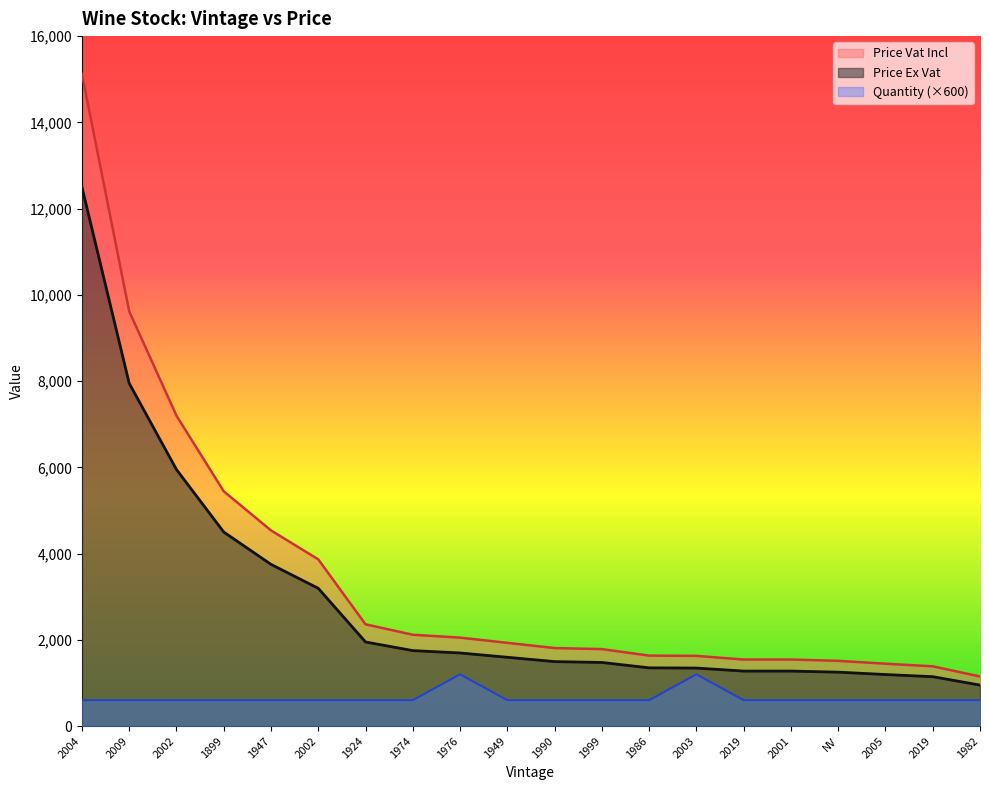

True or false: Quantity has more than 2 interior local peaks.

False